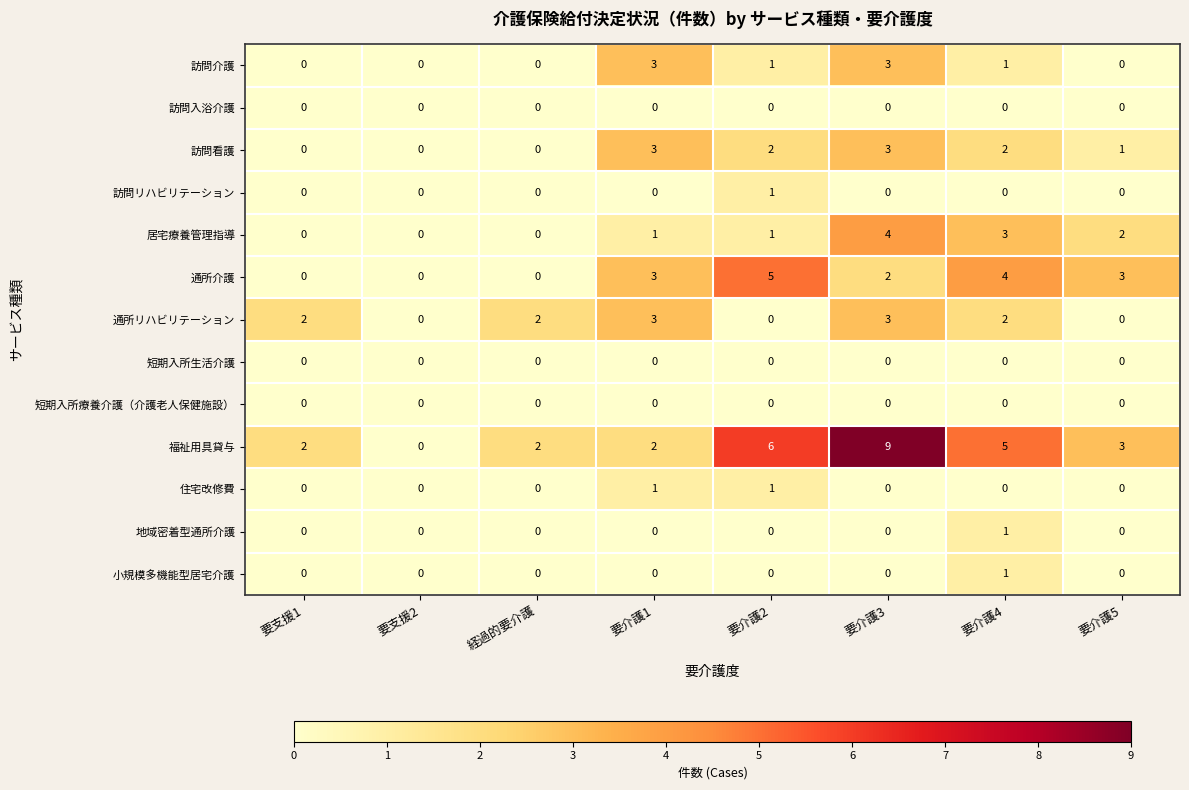

Which label corresponds to the largest value in the chart?

要介護3